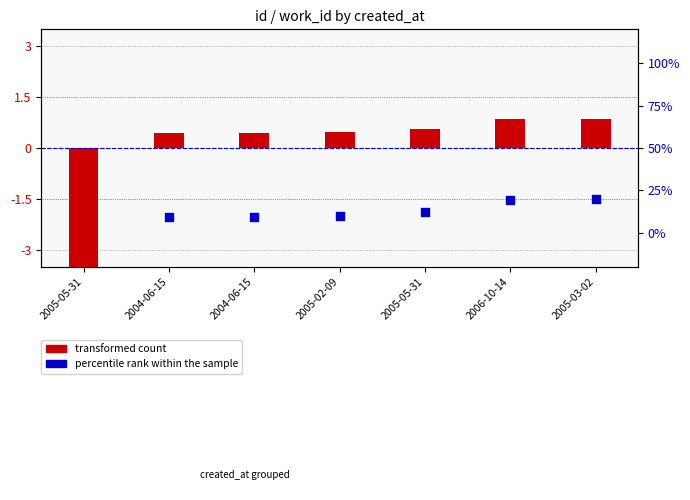

Which series has the largest Y range (max minus min)?

percentile rank within the sample